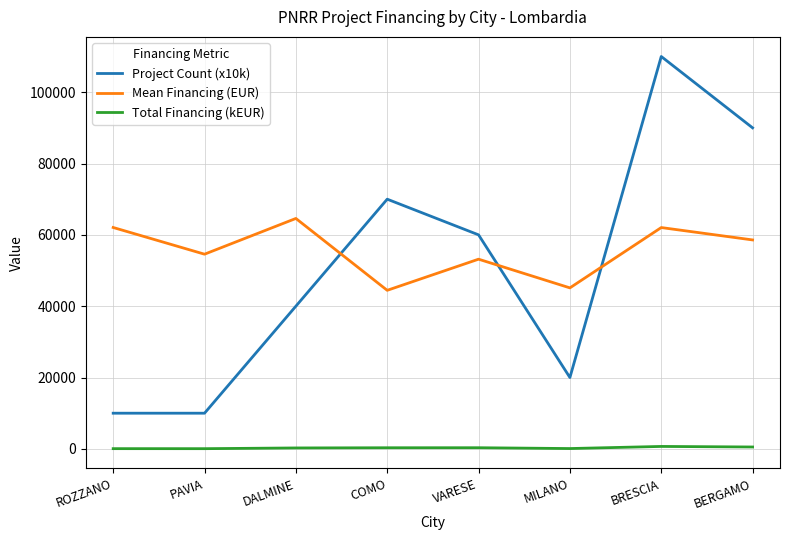

Does the chart display data point markers on the line(s)?

No